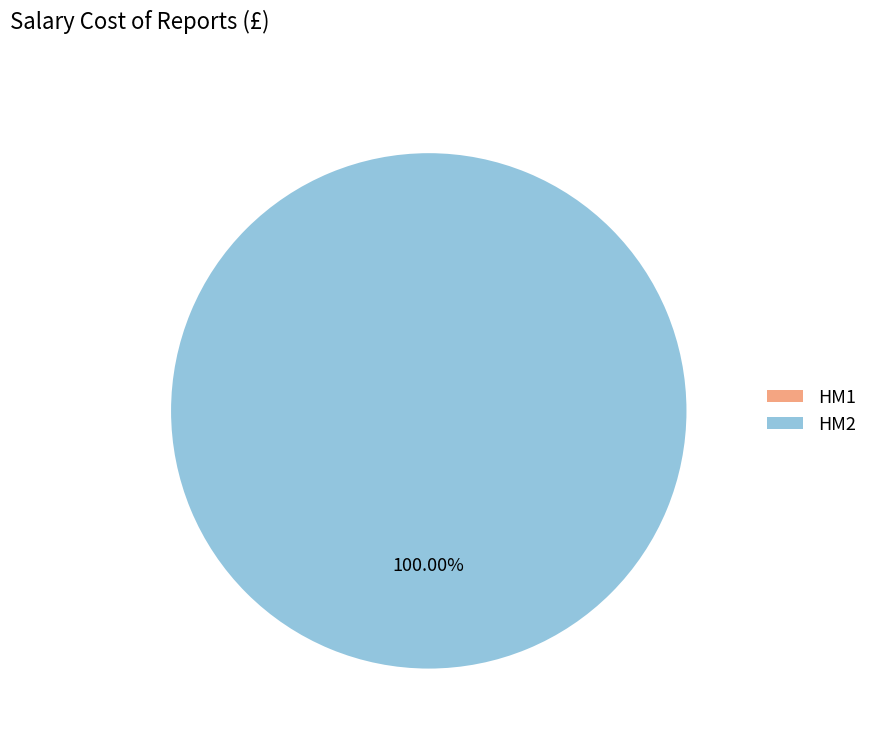

Is it true that HM2 is 99% of the pie?

False